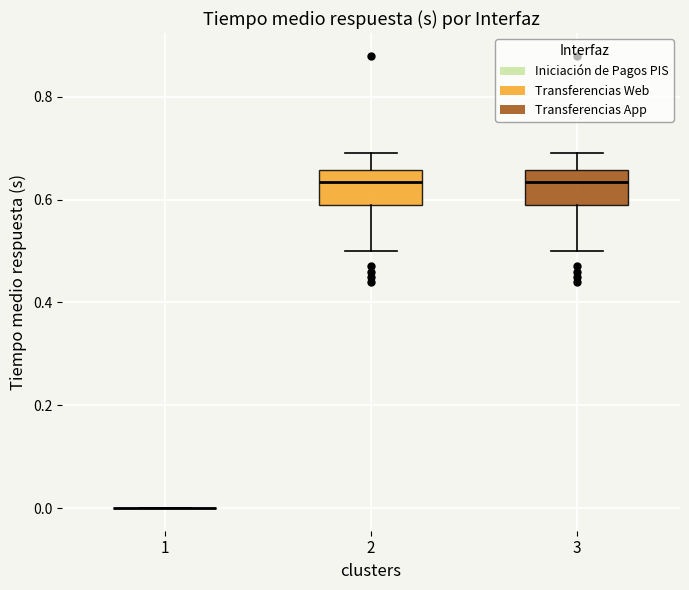

Where does the median line of the box at x = 3 sit on the y-axis? The values are not printed on the chart, so give them approximately, as read against the axis.

0.64